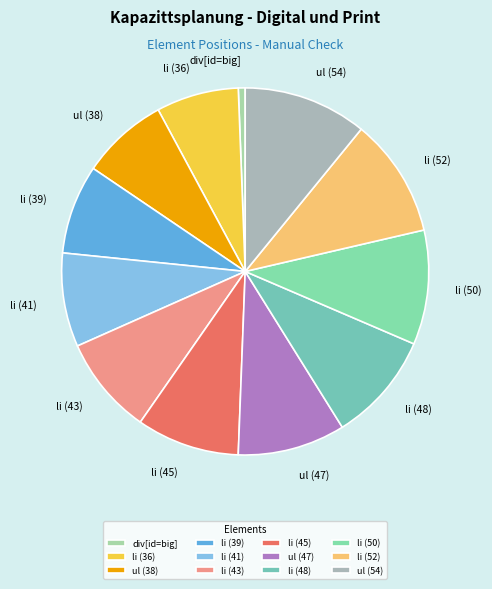

The li (45) slice represents 9% of the pie. True or false?

True